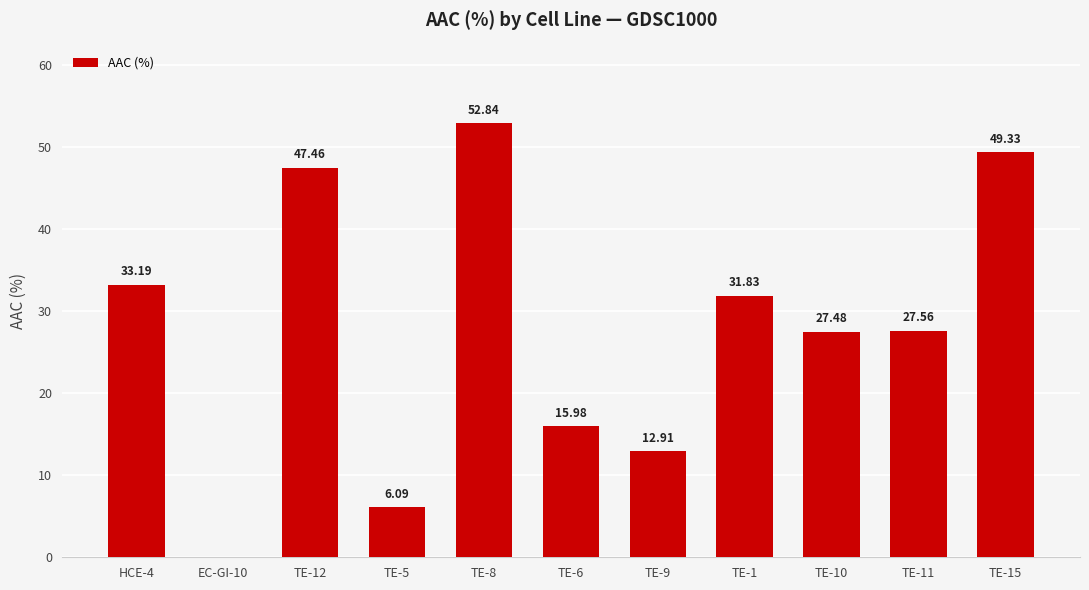

What is the change in value from EC-GI-10 to TE-5?

+6.1